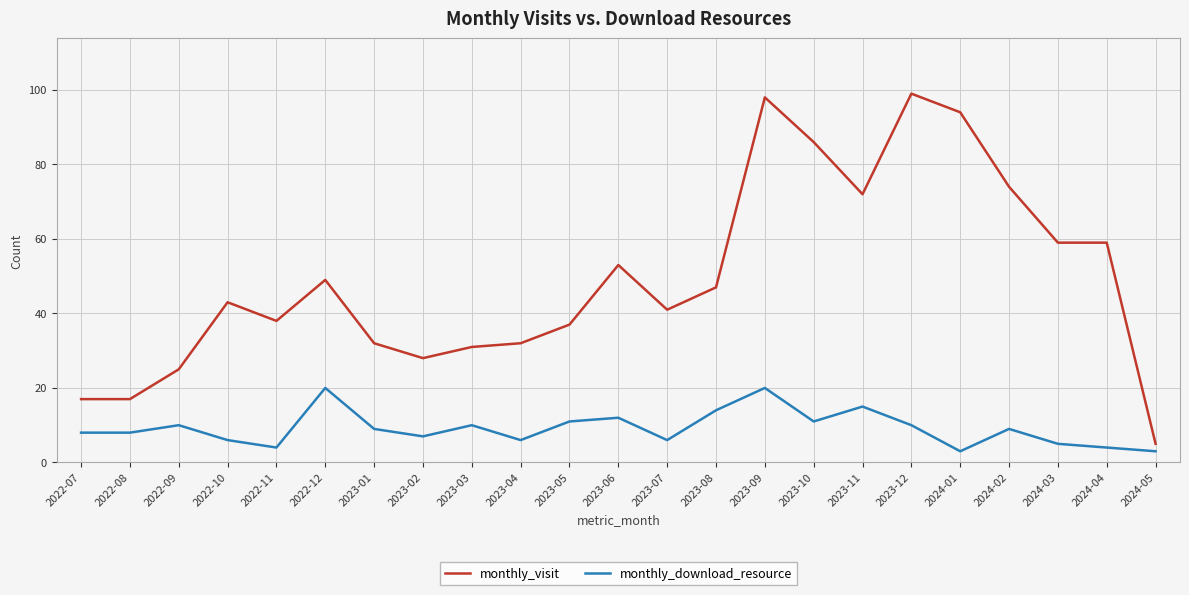

Is this an area chart (filled region under the line)?

No